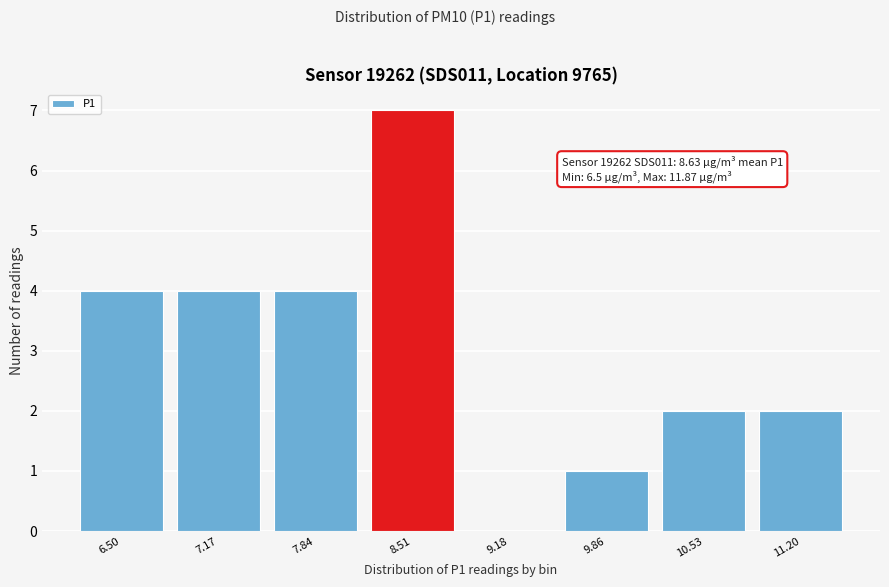

Reading left to right, transcribe all the data shown in this chart.

6.50=4	7.17=4	7.84=4	8.51=7	9.18=0	9.86=1	10.53=2	11.20=2